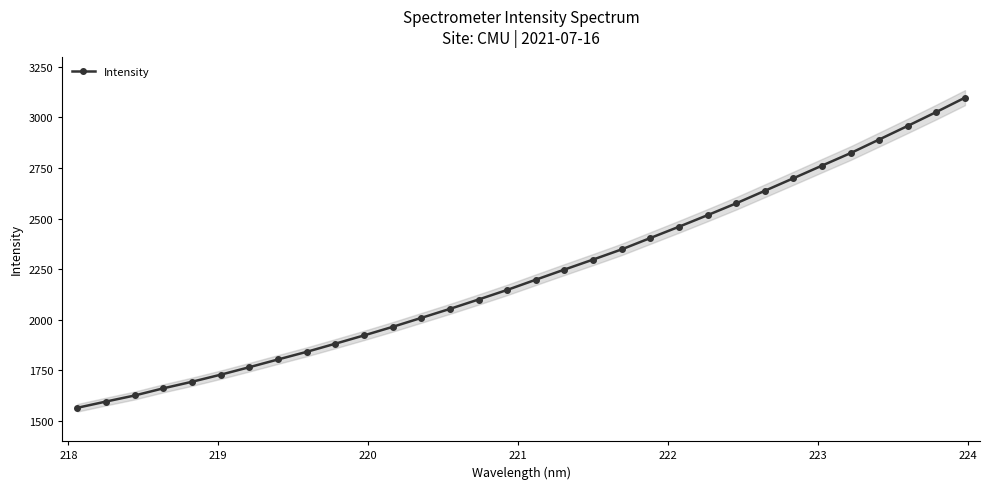

What is the value of the Intensity point at the 14th from the left?

2053.6